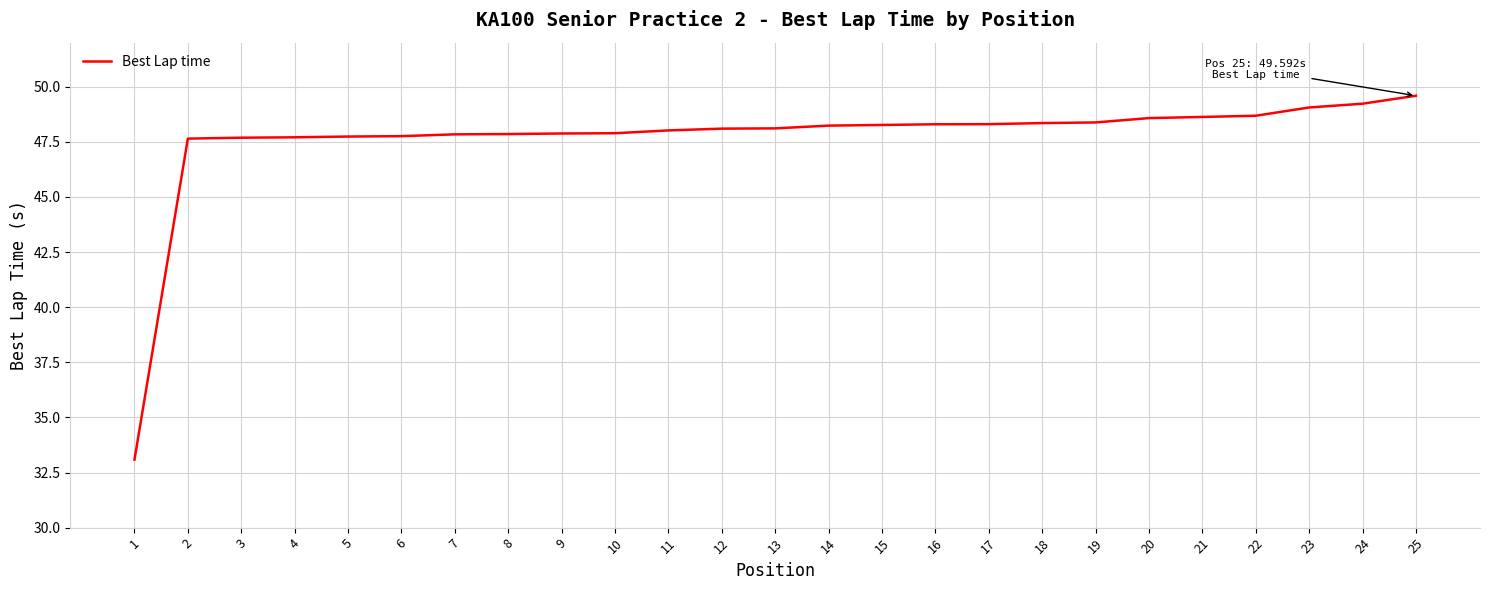

What value does the data have at 20?

48.6